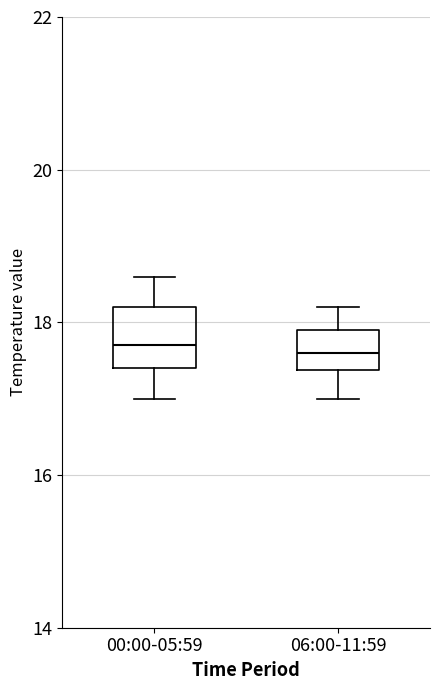

Reading left to right, transcribe this box plot: for each box, give where its median line is, the range the box spans, and where its two whiskers end, as read against the y-axis. The values are not printed on the chart, so give them approximately, as read against the axis.

00:00-05:59: median 17.8, box 17.4 to 18.2, whiskers 17.0 to 18.6
06:00-11:59: median 17.6, box 17.4 to 18.0, whiskers 17.0 to 18.2